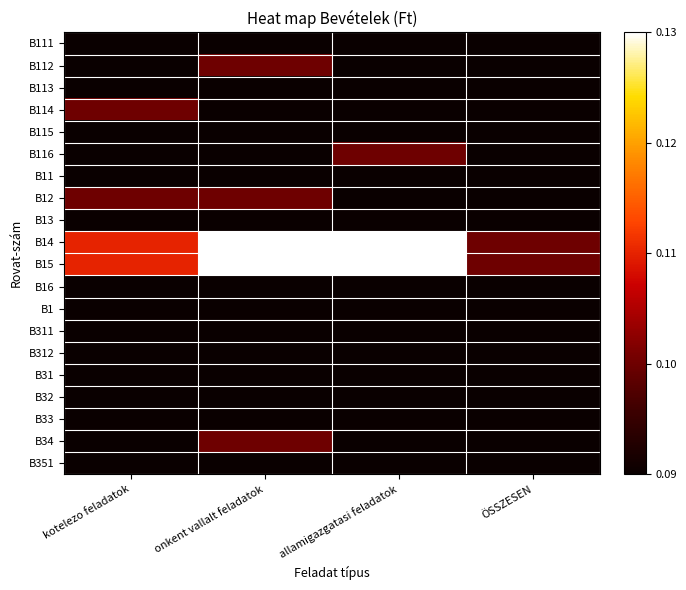

Reading left to right, extract all data points from this chart.

B111: kotelezo feladatok=0.1	onkent vallalt feladatok=0.1	allamigazgatasi feladatok=0.1	ÖSSZESEN=0.1
B112: kotelezo feladatok=0.1	onkent vallalt feladatok=0.1	allamigazgatasi feladatok=0.1	ÖSSZESEN=0.1
B113: kotelezo feladatok=0.1	onkent vallalt feladatok=0.1	allamigazgatasi feladatok=0.1	ÖSSZESEN=0.1
B114: kotelezo feladatok=0.1	onkent vallalt feladatok=0.1	allamigazgatasi feladatok=0.1	ÖSSZESEN=0.1
B115: kotelezo feladatok=0.1	onkent vallalt feladatok=0.1	allamigazgatasi feladatok=0.1	ÖSSZESEN=0.1
B116: kotelezo feladatok=0.1	onkent vallalt feladatok=0.1	allamigazgatasi feladatok=0.1	ÖSSZESEN=0.1
B11: kotelezo feladatok=0.1	onkent vallalt feladatok=0.1	allamigazgatasi feladatok=0.1	ÖSSZESEN=0.1
B12: kotelezo feladatok=0.1	onkent vallalt feladatok=0.1	allamigazgatasi feladatok=0.1	ÖSSZESEN=0.1
B13: kotelezo feladatok=0.1	onkent vallalt feladatok=0.1	allamigazgatasi feladatok=0.1	ÖSSZESEN=0.1
B14: kotelezo feladatok=0.1	onkent vallalt feladatok=0.1	allamigazgatasi feladatok=0.1	ÖSSZESEN=0.1
B15: kotelezo feladatok=0.1	onkent vallalt feladatok=0.1	allamigazgatasi feladatok=0.1	ÖSSZESEN=0.1
B16: kotelezo feladatok=0.1	onkent vallalt feladatok=0.1	allamigazgatasi feladatok=0.1	ÖSSZESEN=0.1
B1: kotelezo feladatok=0.1	onkent vallalt feladatok=0.1	allamigazgatasi feladatok=0.1	ÖSSZESEN=0.1
B311: kotelezo feladatok=0.1	onkent vallalt feladatok=0.1	allamigazgatasi feladatok=0.1	ÖSSZESEN=0.1
B312: kotelezo feladatok=0.1	onkent vallalt feladatok=0.1	allamigazgatasi feladatok=0.1	ÖSSZESEN=0.1
B31: kotelezo feladatok=0.1	onkent vallalt feladatok=0.1	allamigazgatasi feladatok=0.1	ÖSSZESEN=0.1
B32: kotelezo feladatok=0.1	onkent vallalt feladatok=0.1	allamigazgatasi feladatok=0.1	ÖSSZESEN=0.1
B33: kotelezo feladatok=0.1	onkent vallalt feladatok=0.1	allamigazgatasi feladatok=0.1	ÖSSZESEN=0.1
B34: kotelezo feladatok=0.1	onkent vallalt feladatok=0.1	allamigazgatasi feladatok=0.1	ÖSSZESEN=0.1
B351: kotelezo feladatok=0.1	onkent vallalt feladatok=0.1	allamigazgatasi feladatok=0.1	ÖSSZESEN=0.1